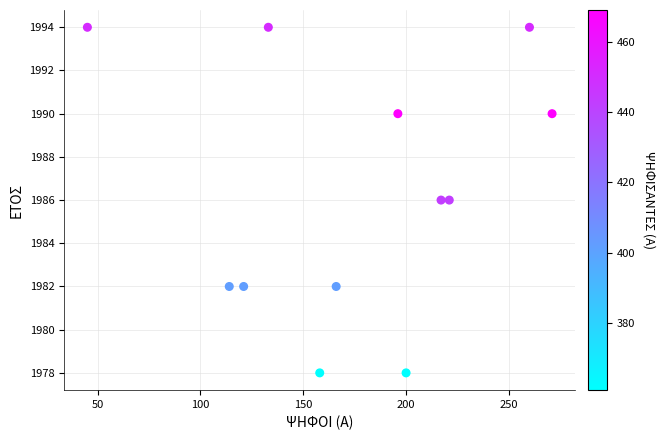

What is the range of Y values (max minus min)?

16